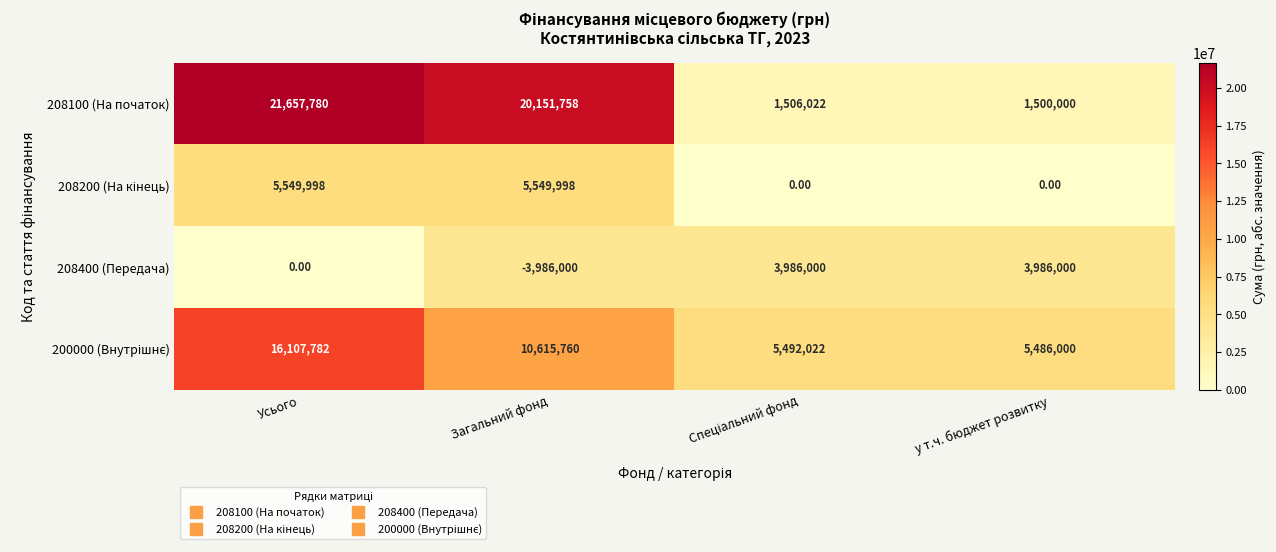

How many data points does each series have?

4